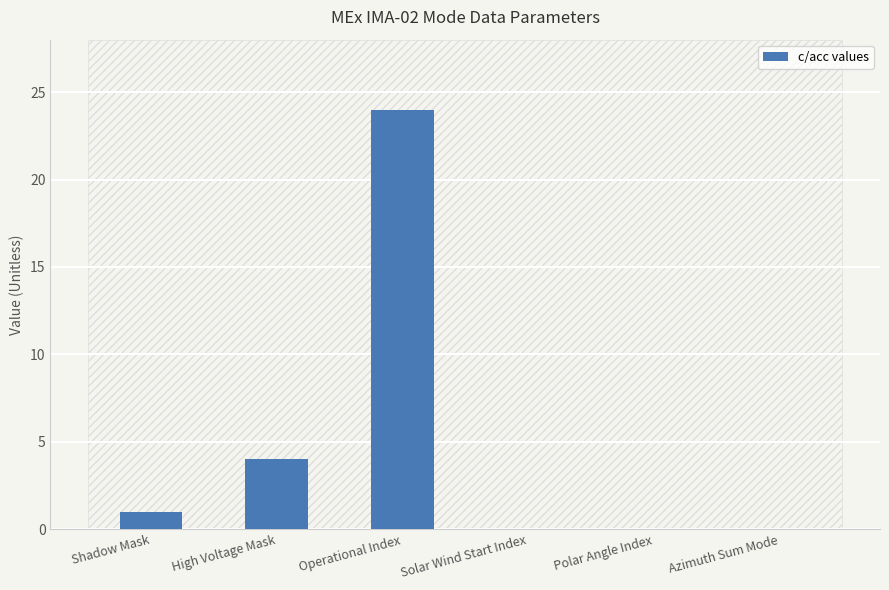

Which has a higher value, High Voltage Mask or Azimuth Sum Mode?

High Voltage Mask